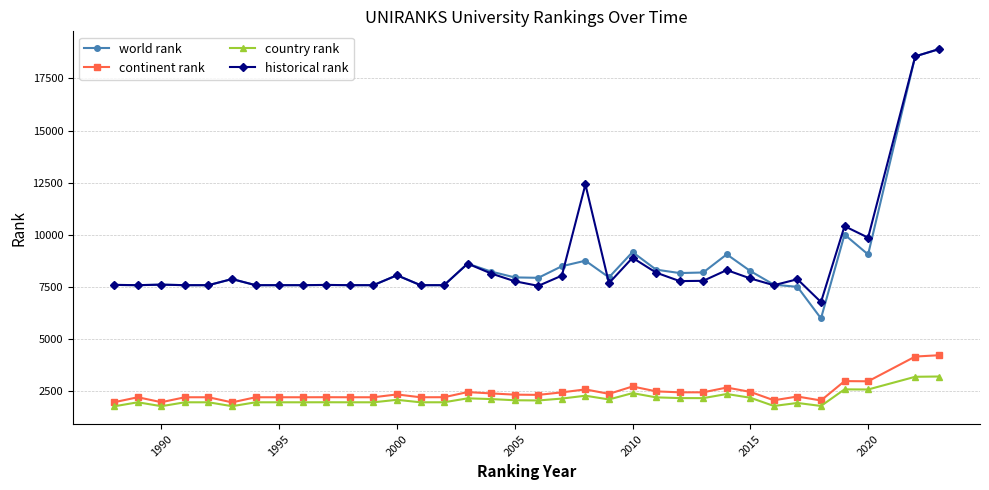

True or false: continent rank and world rank cross at least once.

False